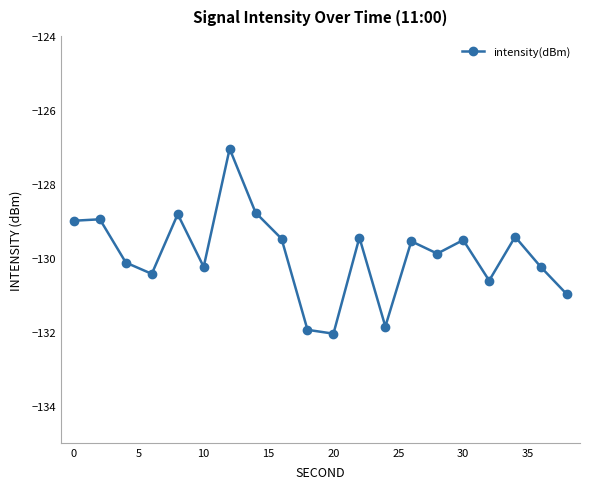

What is the difference between the maximum and minimum values?

5.0